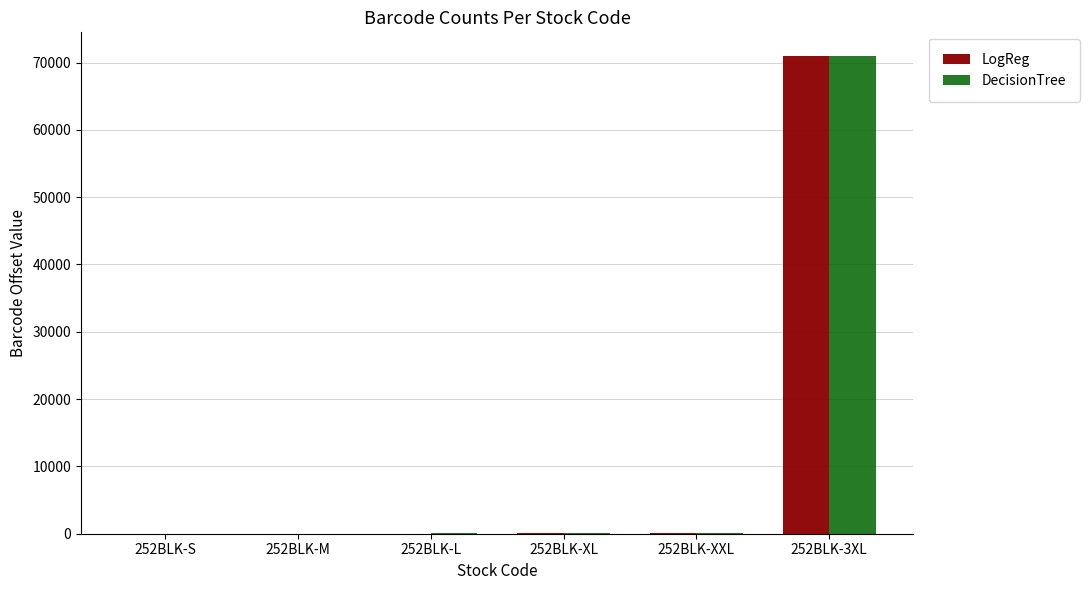

At which category is the sum across all series the highest?

252BLK-3XL